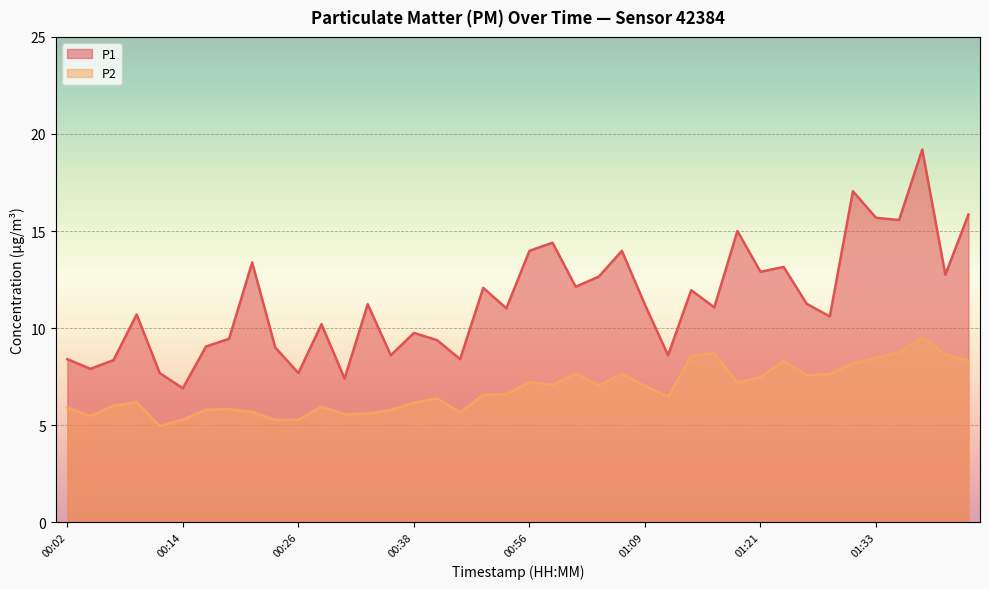

What is the difference between the second highest and minimum values in the P2 series?

3.8